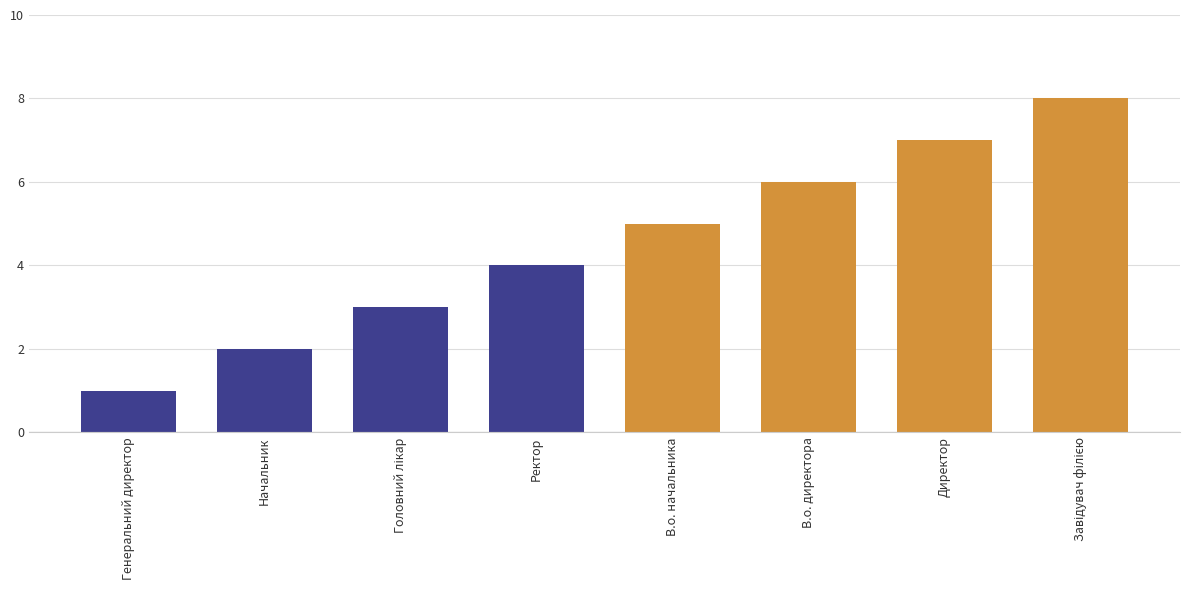

Which category has the lowest value across all series?

Генеральний директор